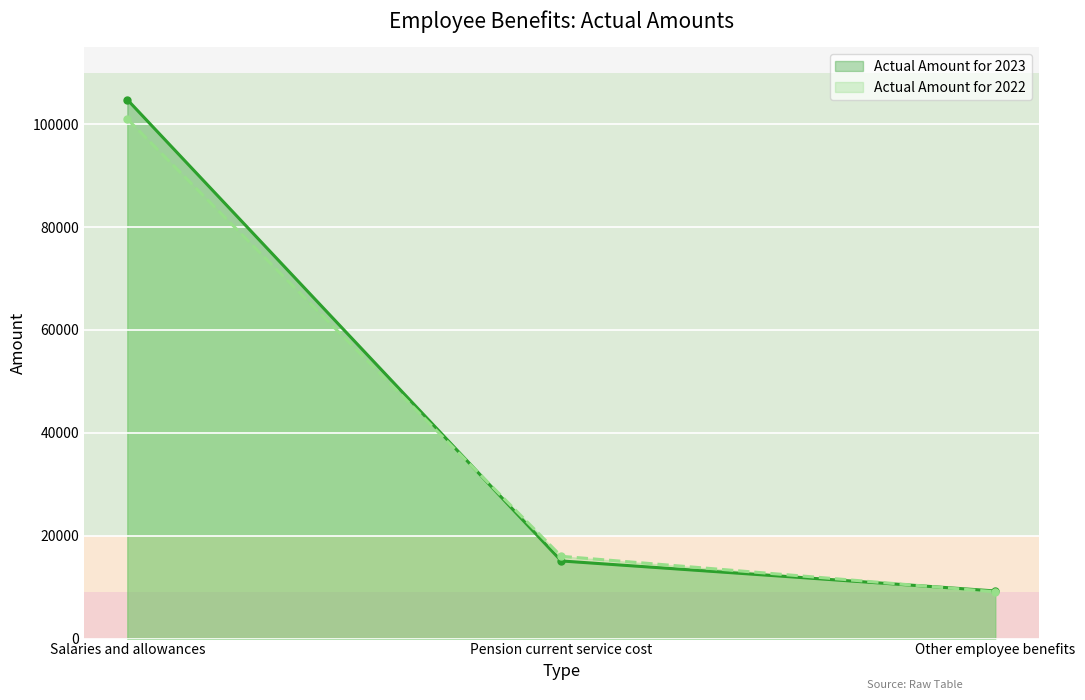

Read the Actual Amount for 2023 value at Salaries and allowances, to the nearest 100.

104800